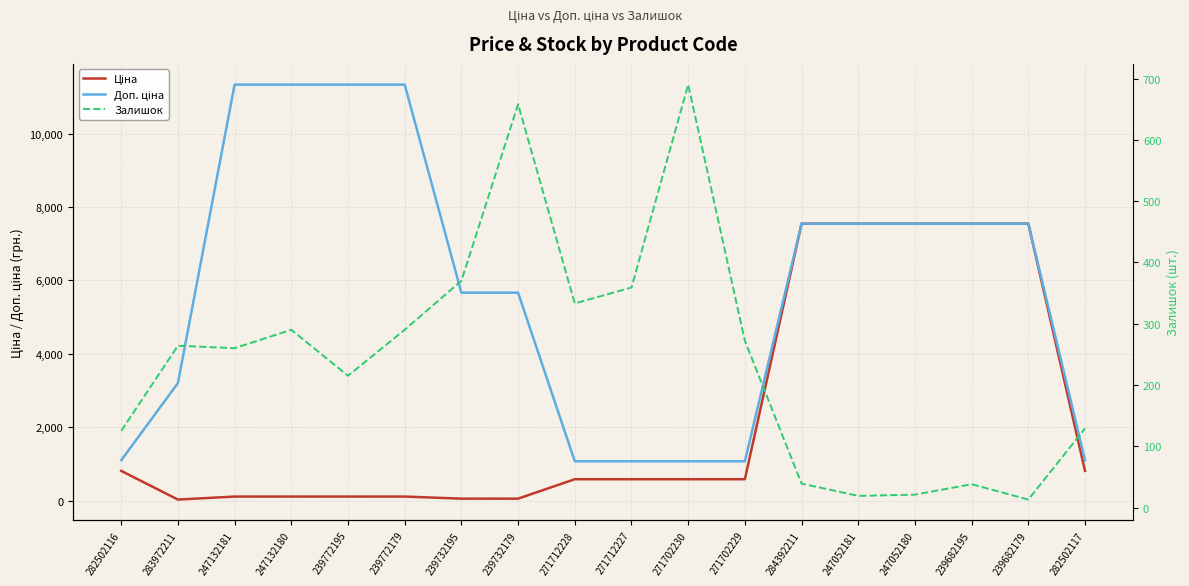

True or false: Доп. ціна has more than 1 points higher than both neighbors.

False